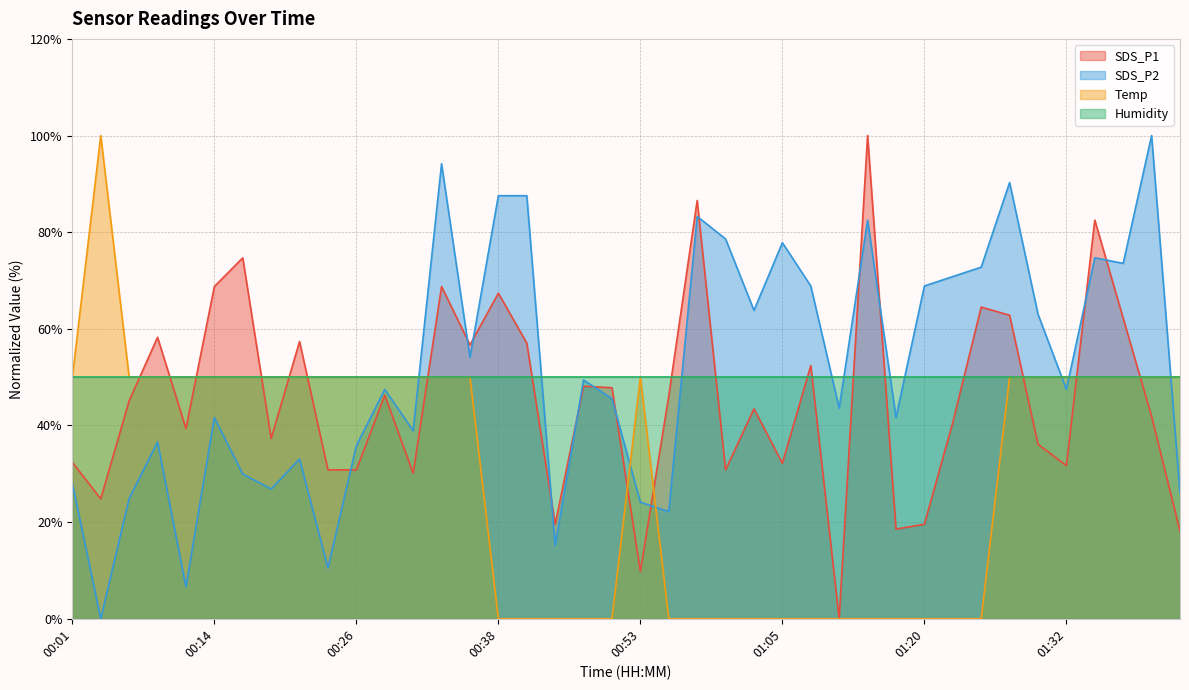

How many intersections are there between SDS_P2 and Temp?

6